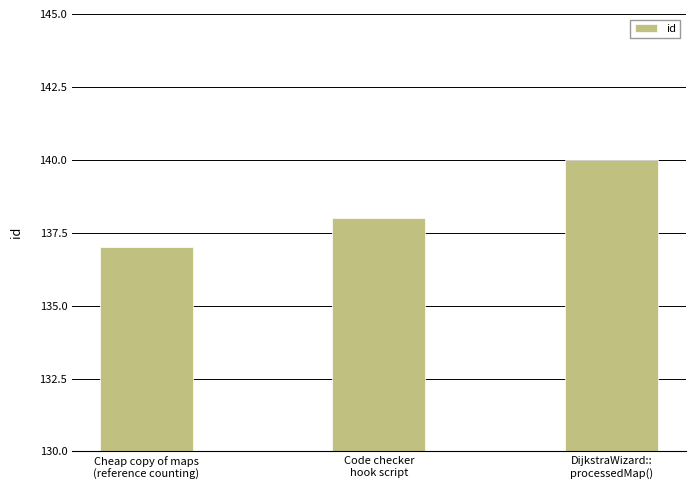

Is it true that the value at Code checker
hook script is 44?

False